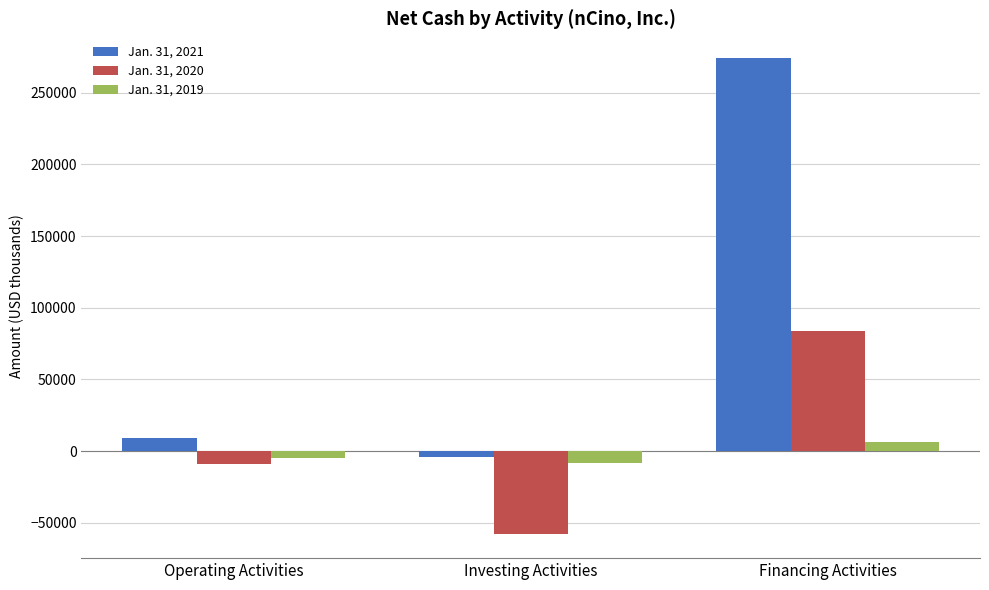

List the series in order of their peak value, highest first.

Jan. 31, 2021, Jan. 31, 2020, Jan. 31, 2019